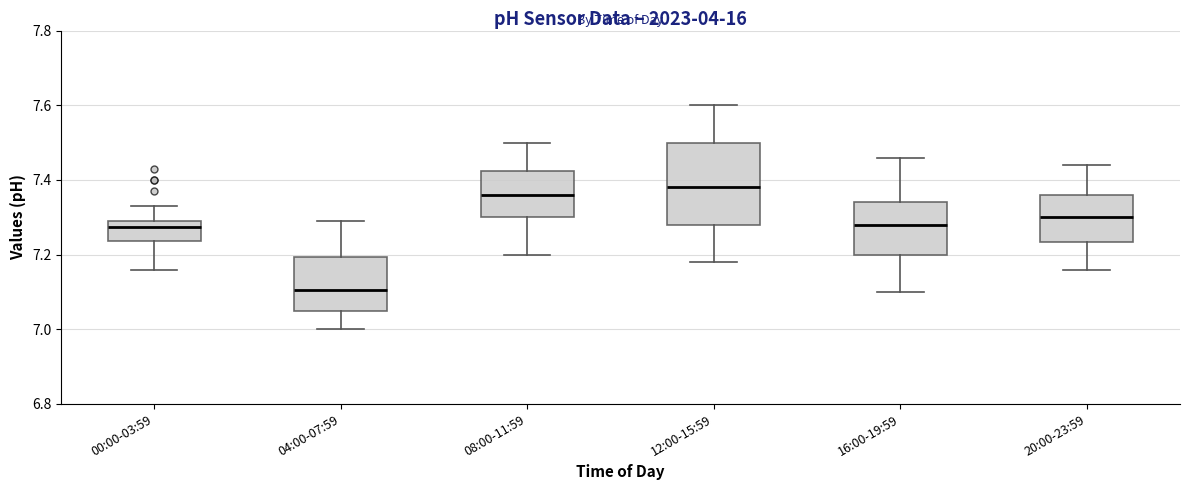

Reading left to right, transcribe this box plot: for each box, give where its median line is, the range the box spans, and where its two whiskers end, as read against the y-axis. The values are not printed on the chart, so give them approximately, as read against the axis.

00:00-03:59: median 7.28, box 7.24 to 7.30, whiskers 7.16 to 7.34
04:00-07:59: median 7.10, box 7.06 to 7.20, whiskers 7.00 to 7.30
08:00-11:59: median 7.36, box 7.30 to 7.42, whiskers 7.20 to 7.50
12:00-15:59: median 7.38, box 7.28 to 7.50, whiskers 7.18 to 7.60
16:00-19:59: median 7.28, box 7.20 to 7.34, whiskers 7.10 to 7.46
20:00-23:59: median 7.30, box 7.24 to 7.36, whiskers 7.16 to 7.44